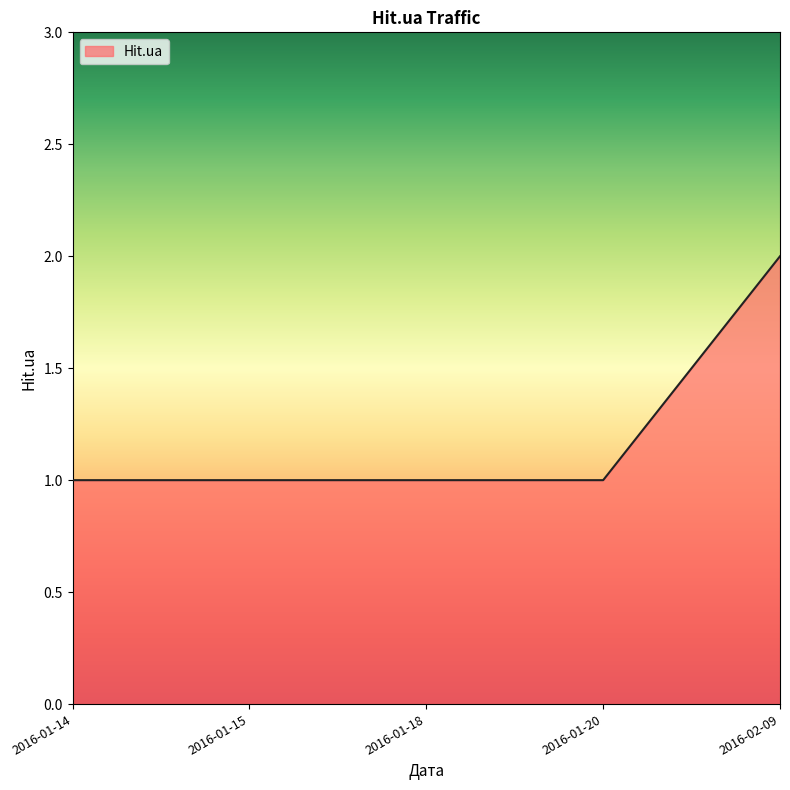

What is the difference between the values at 2016-01-14 and 2016-02-09?

1